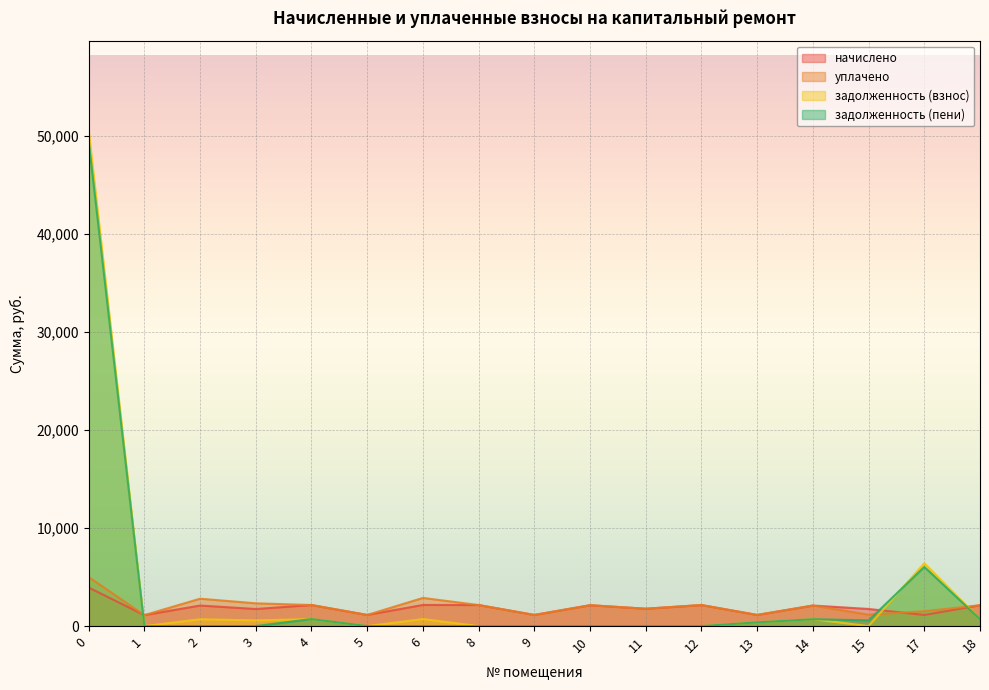

What are all the series names shown in the legend?

начислено, уплачено, задолженность (взнос), задолженность (пени)